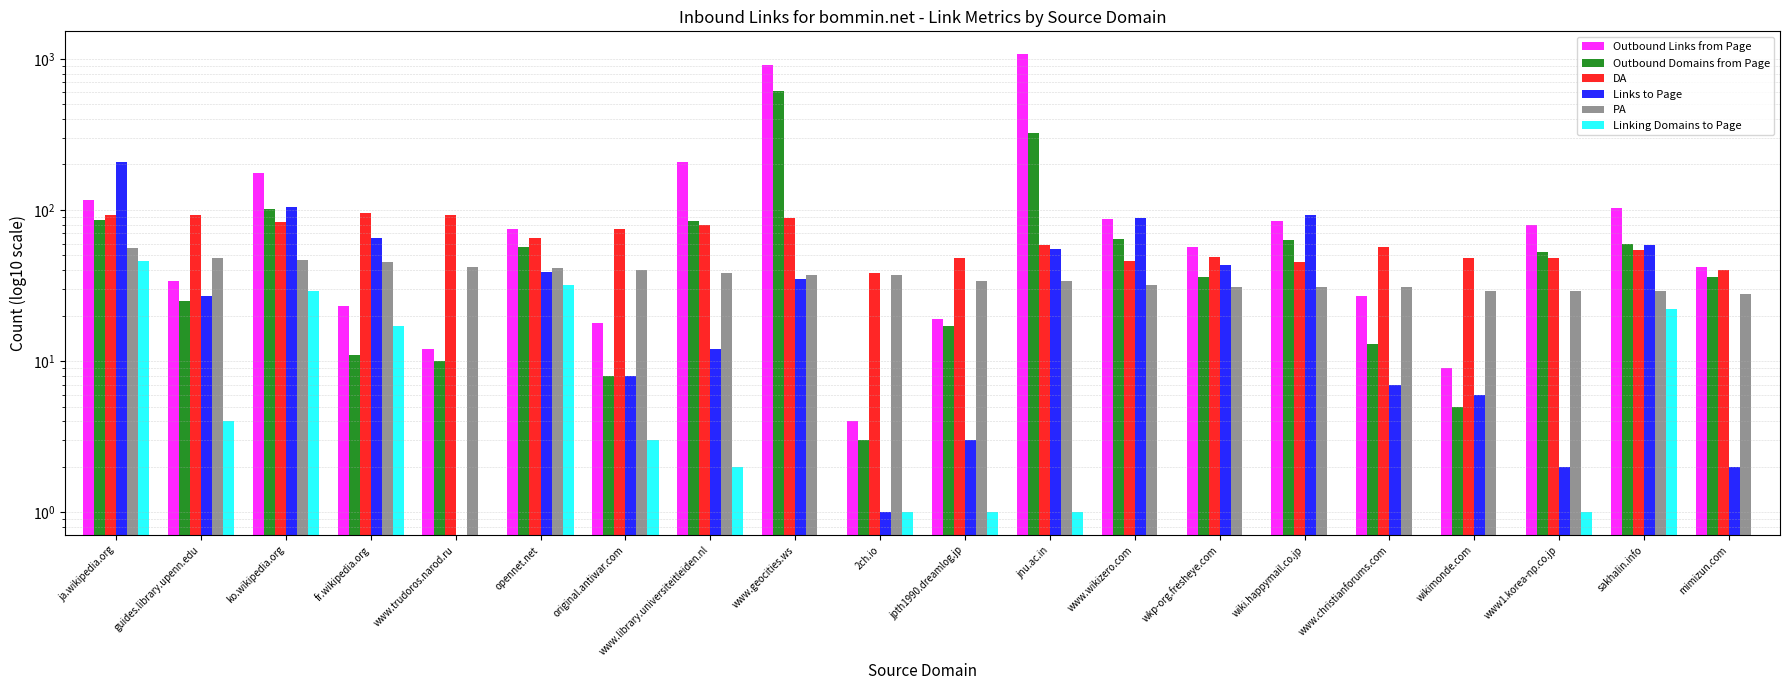

Which series has the widest spread of values?

Outbound Links from Page